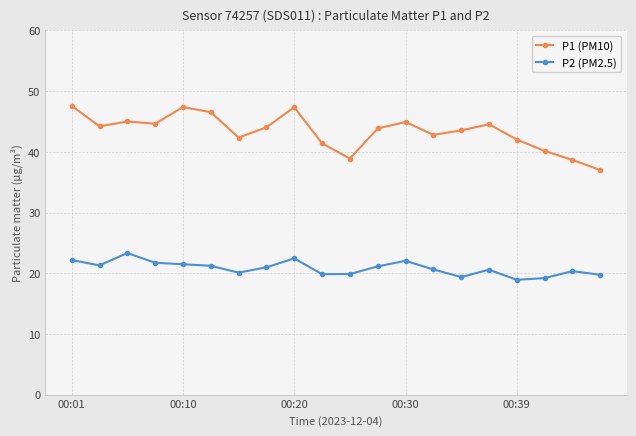

What is the sum of all P1 (PM10) values?

866.9